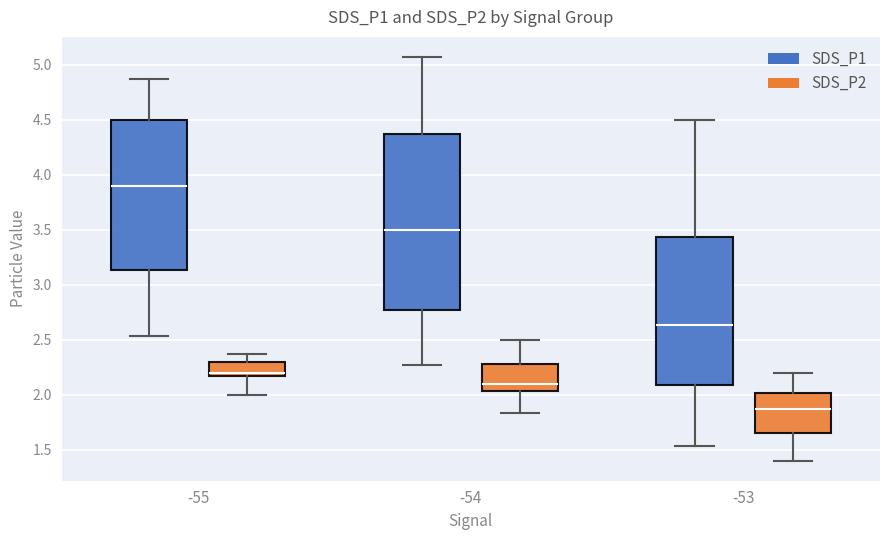

Reading left to right, transcribe this box plot: for each box, give where its median line is, the range the box spans, and where its two whiskers end, as read against the y-axis. The values are not printed on the chart, so give them approximately, as read against the axis.

-55 (SDS_P1): median 3.90, box 3.15 to 4.50, whiskers 2.55 to 4.85
-55 (SDS_P2): median 2.20, box 2.15 to 2.30, whiskers 2.00 to 2.35
-54 (SDS_P1): median 3.50, box 2.75 to 4.35, whiskers 2.25 to 5.05
-54 (SDS_P2): median 2.10, box 2.05 to 2.30, whiskers 1.85 to 2.50
-53 (SDS_P1): median 2.65, box 2.10 to 3.45, whiskers 1.55 to 4.50
-53 (SDS_P2): median 1.85, box 1.65 to 2.00, whiskers 1.40 to 2.20